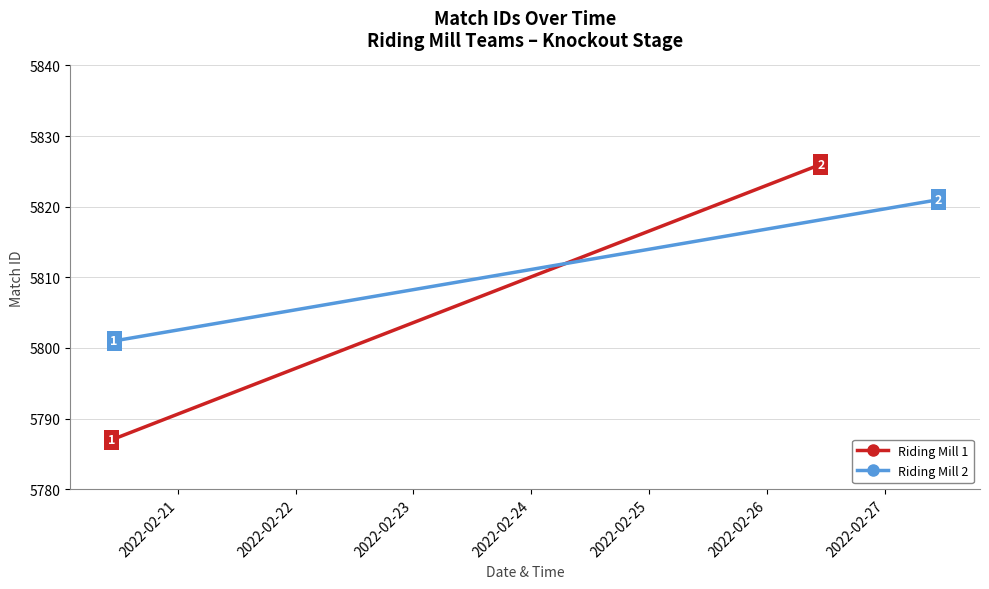

Reading left to right, list all the values displayed in this chart.

Riding Mill 1: 5787	5826
Riding Mill 2: 5801	5821